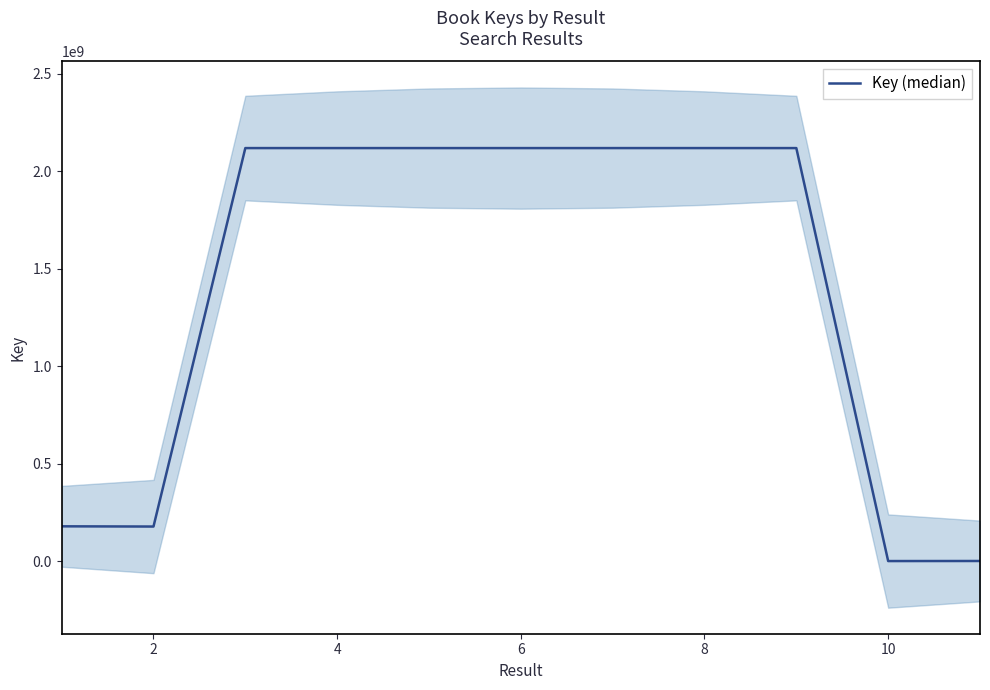

Is this an area chart (filled region under the line)?

No